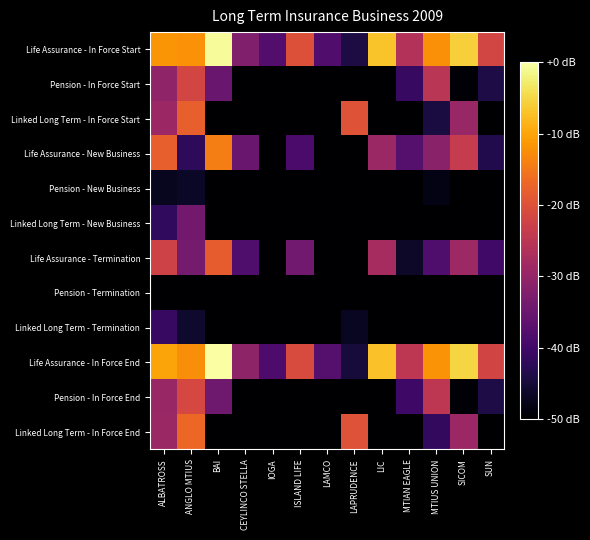

What is the spread (max minus min) of values at ISLAND LIFE?

180.0